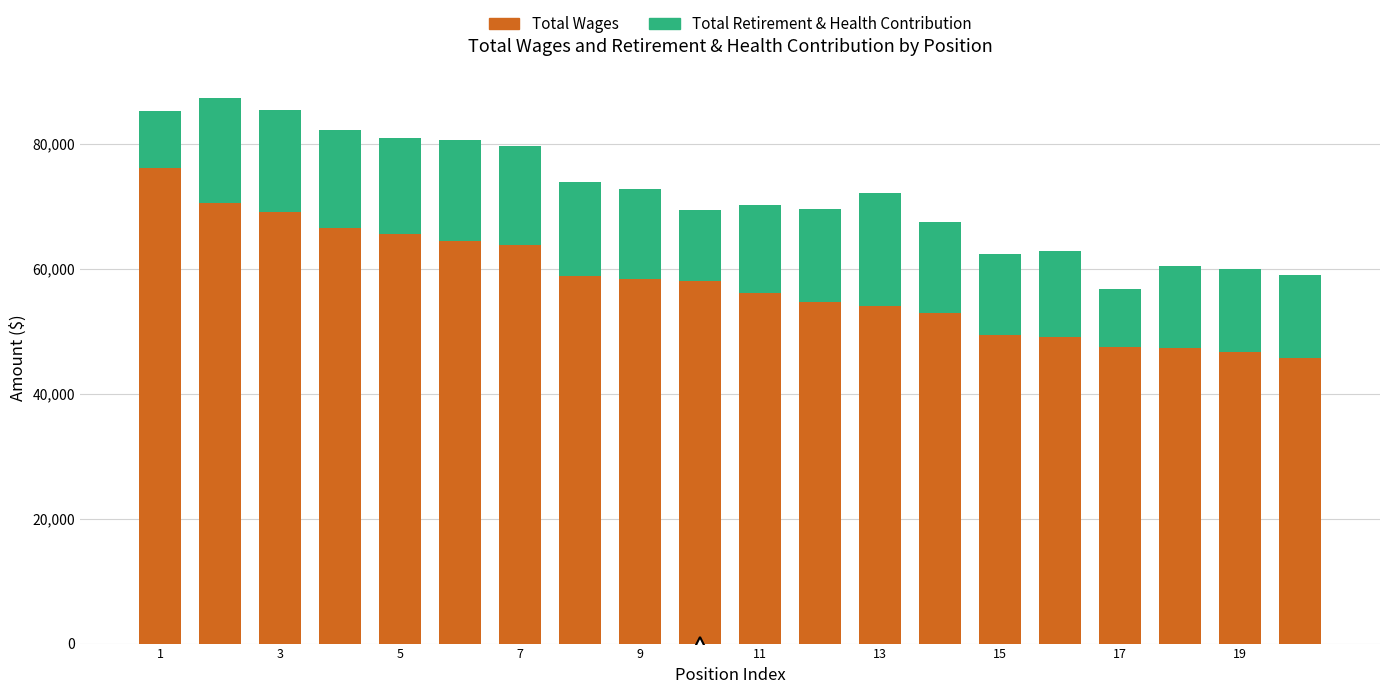

What is the difference between the second highest and second lowest values in the Total Wages series?

23871